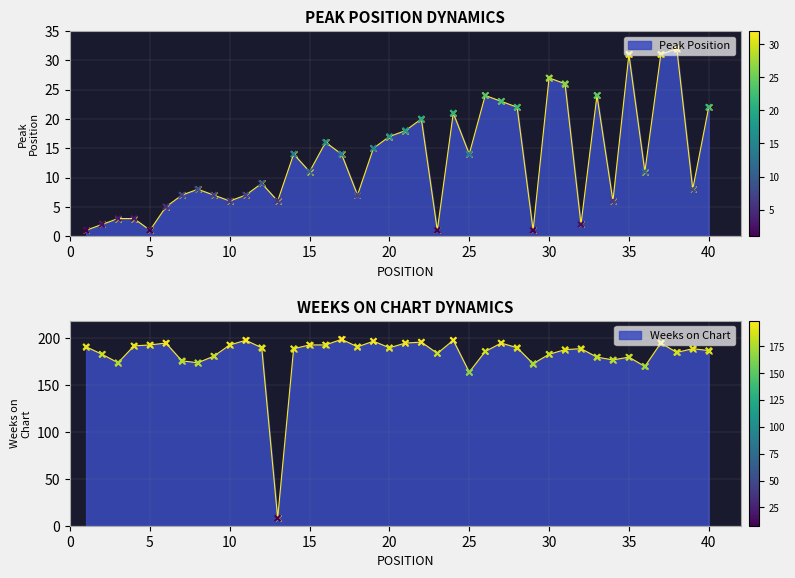

What are all the series names shown in the legend?

Peak Position, Weeks on Chart